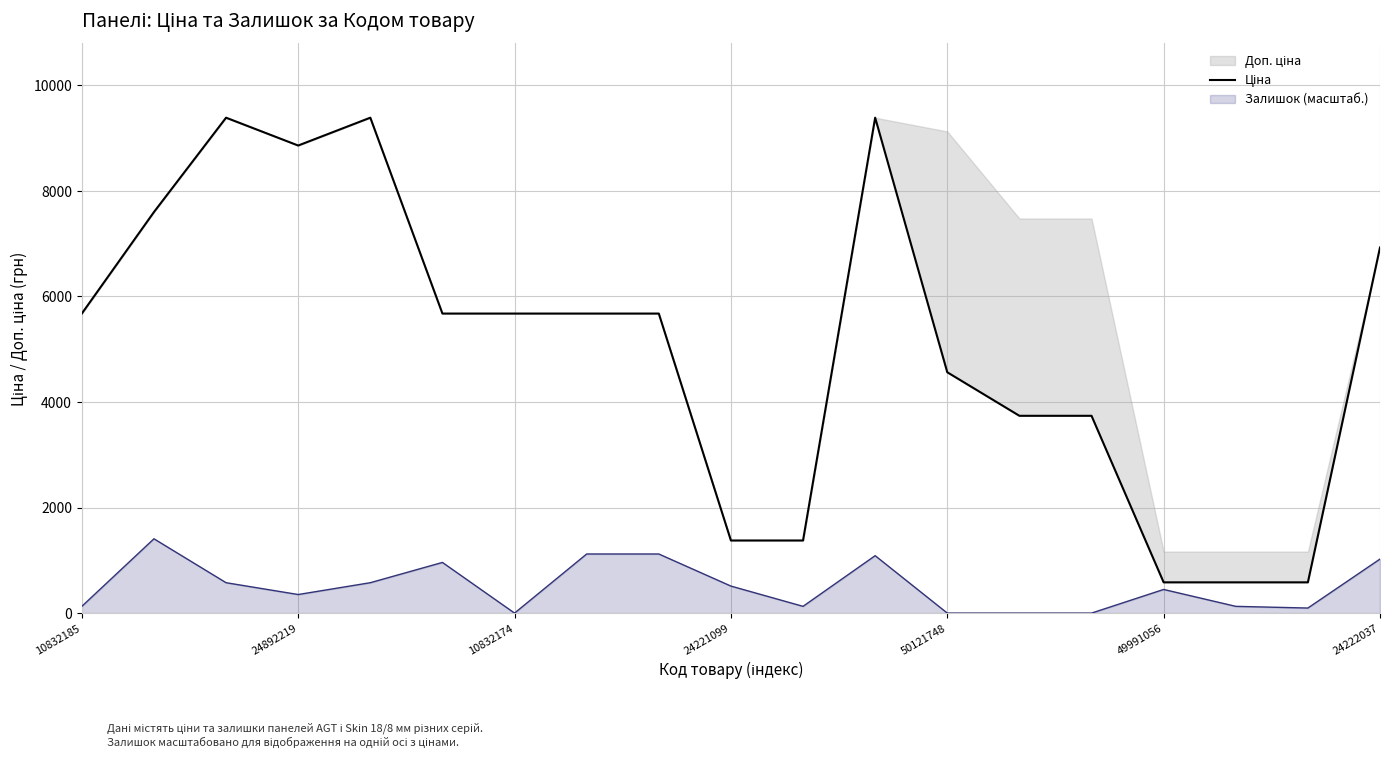

Which has a higher value, 18 or 11?

11